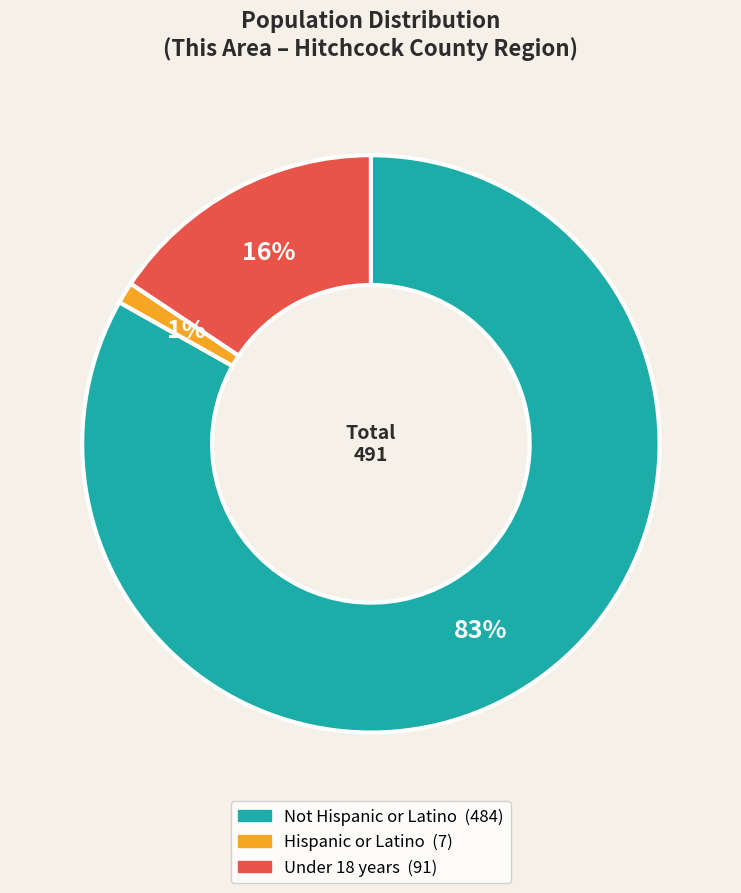

Does any single category account for the majority?

Yes